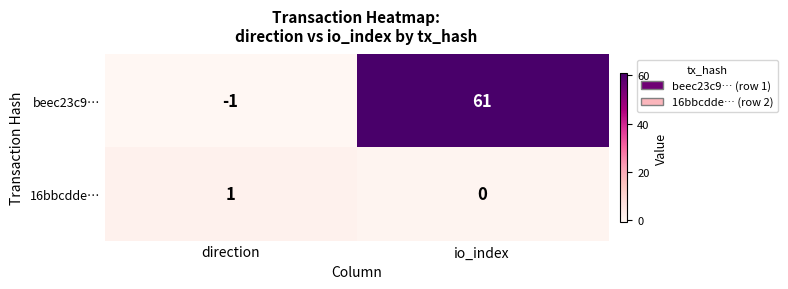

At io_index, list the series in order from smallest to largest.

16bbcdde…, beec23c9…